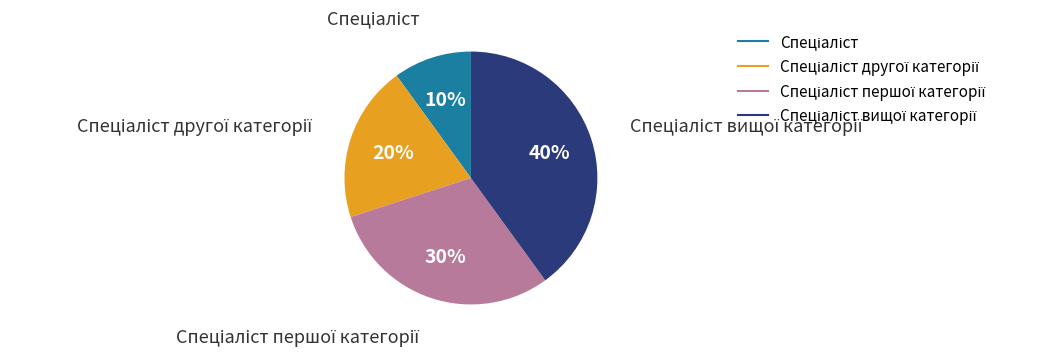

How many slices are in this pie chart?

4